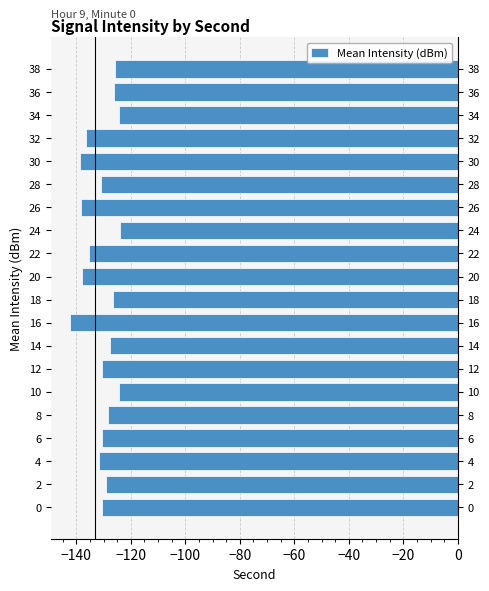

Count the number of data series in this chart.

1